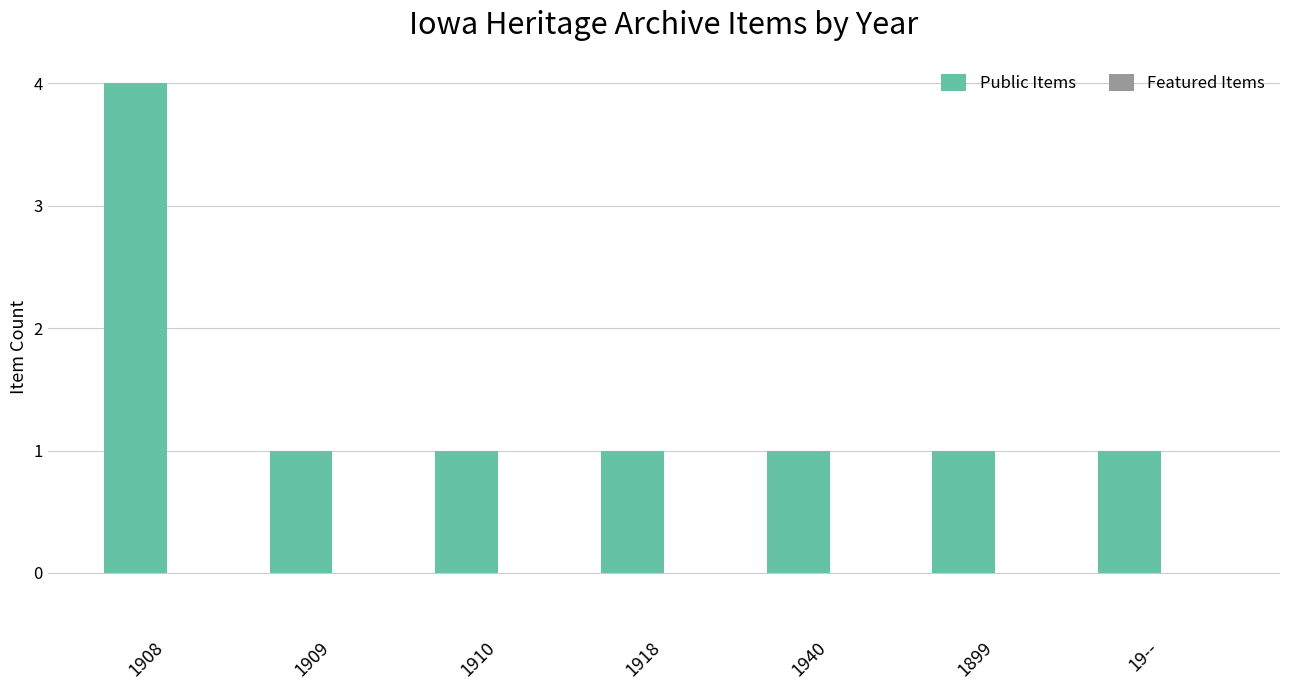

What is the ratio of the value at 1940 to the value at 1909?

1.0